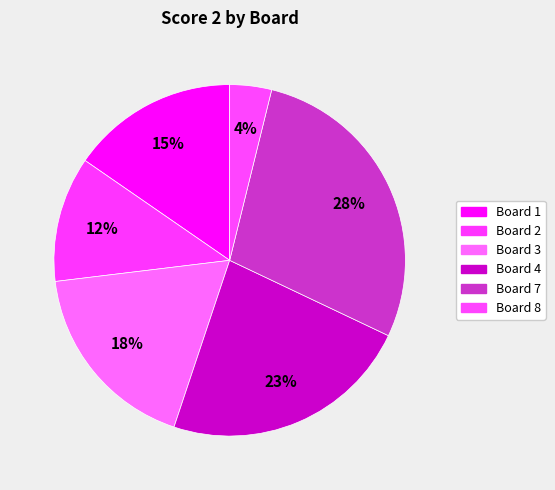

How many slices are in this pie chart?

6